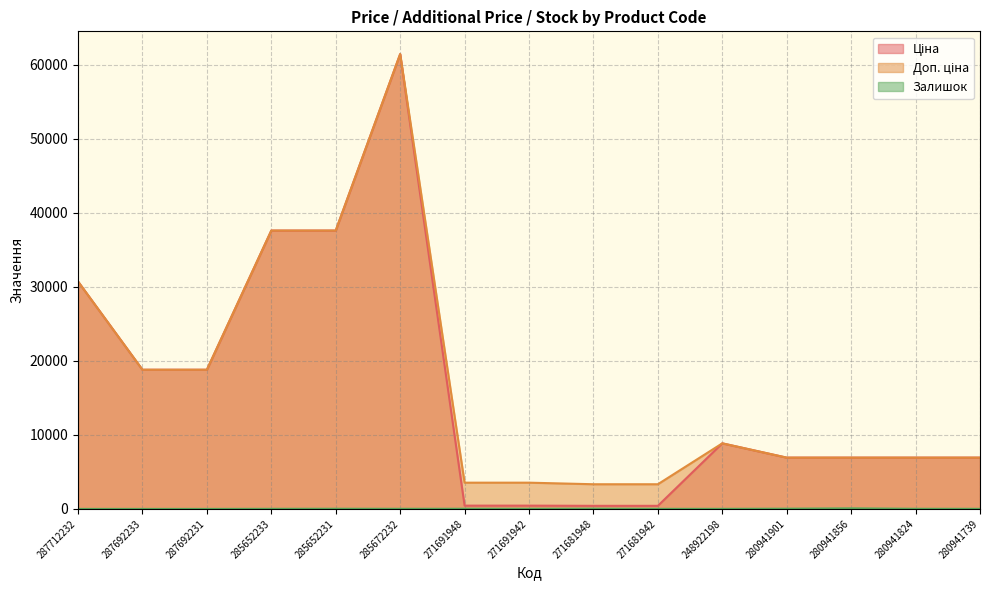

Reading right to left, what are all the values shown in this chart?

Ціна: 6925.7	6925.7	6925.7	6925.7	8856.7	416.6	416.6	443.1	443.1	61434.3	37593.6	37593.6	18796.8	18796.8	30717.1
Доп. ціна: 6925.7	6925.7	6925.7	6925.7	8856.7	3332.5	3332.5	3545.0	3545.0	61434.3	37593.6	37593.6	18796.8	18796.8	30717.1
Залишок: 12.0	17.0	78.0	31.0	11.0	10.0	30.0	13.0	22.0	16.0	23.0	13.0	0.0	0.0	0.0